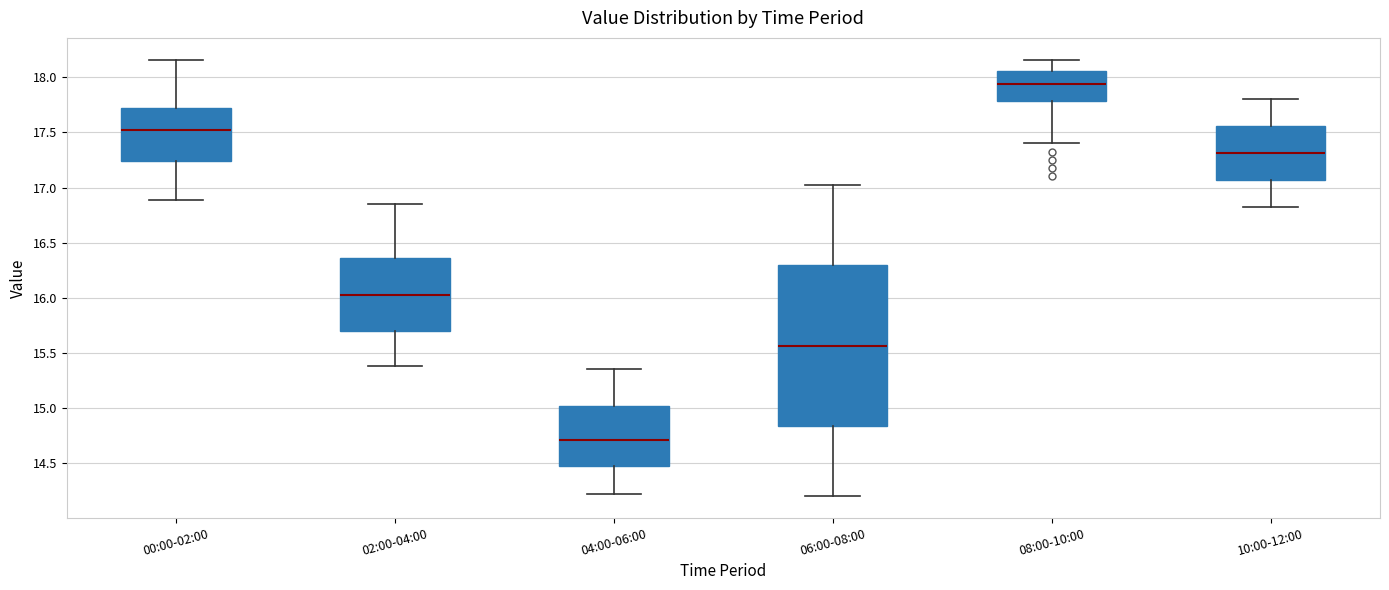

Where is the upper edge of the box for 06:00-08:00 on the y-axis? The values are not printed on the chart, so give them approximately, as read against the axis.

16.30